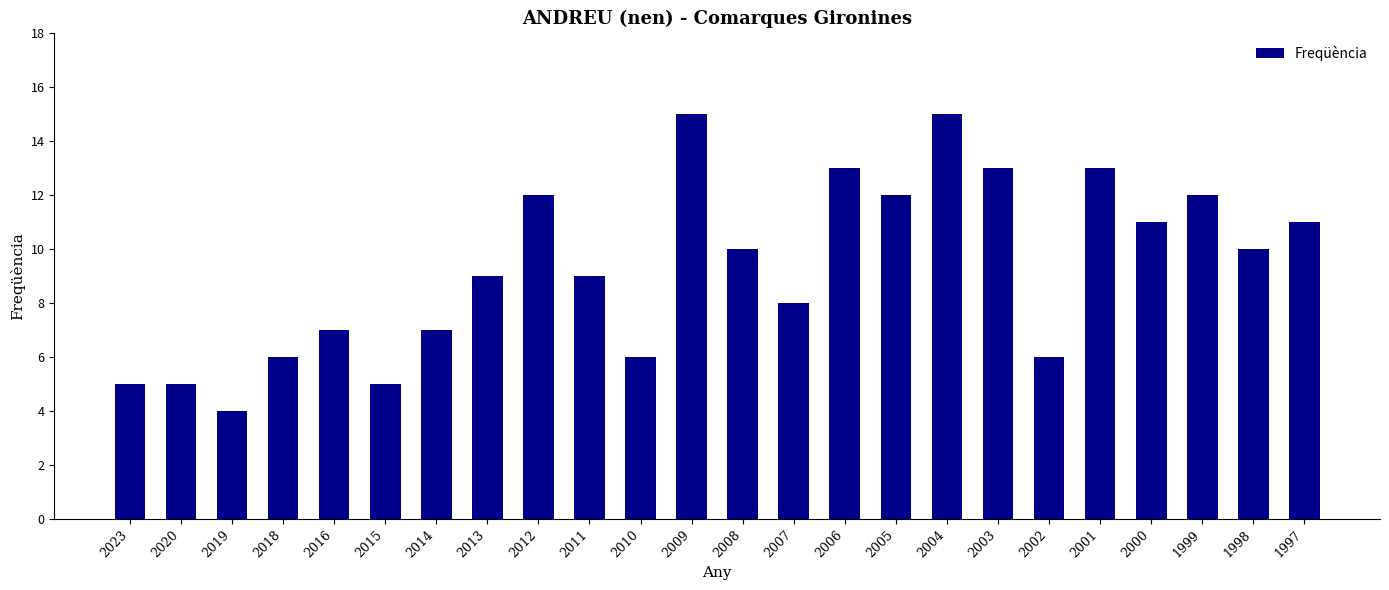

Count the number of data series in this chart.

1